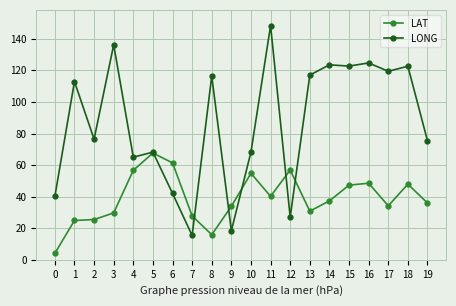

What is the sum of all LONG values?

1740.0